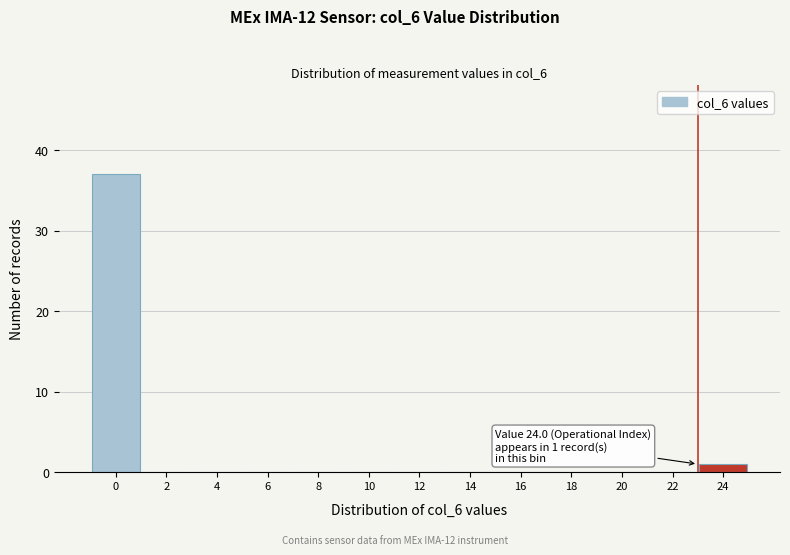

Reading left to right, transcribe all the data shown in this chart.

0=37	2=0	4=0	6=0	8=0	10=0	12=0	14=0	16=0	18=0	20=0	22=0	24=1